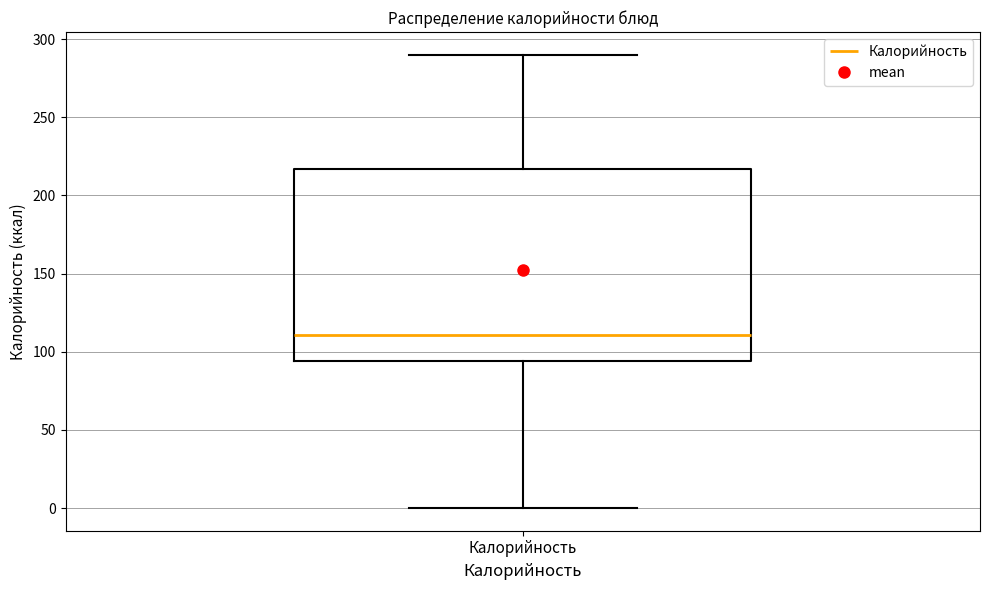

Read this box plot against the y-axis: the position of the median line, the range covered by the box, and the ends of both whiskers. The values are not printed on the chart, so give them approximately, as read against the axis.

median 110, box 95 to 215, whiskers 0 to 290